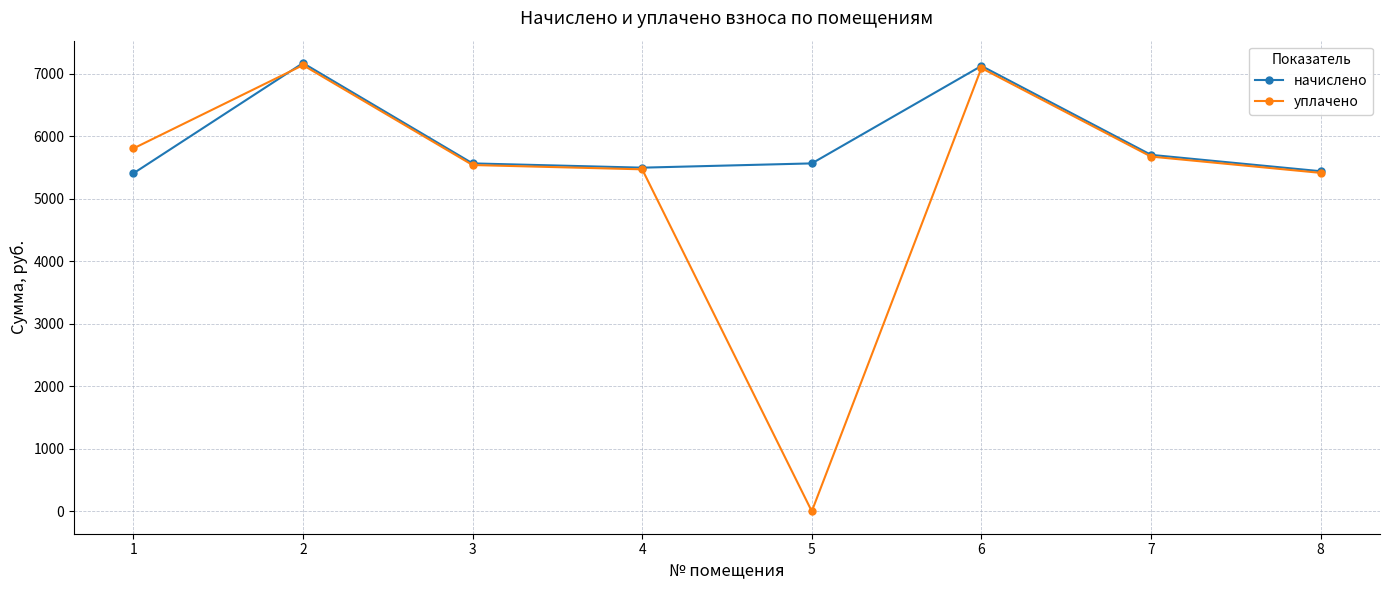

What is the maximum value shown in the chart?

7174.4